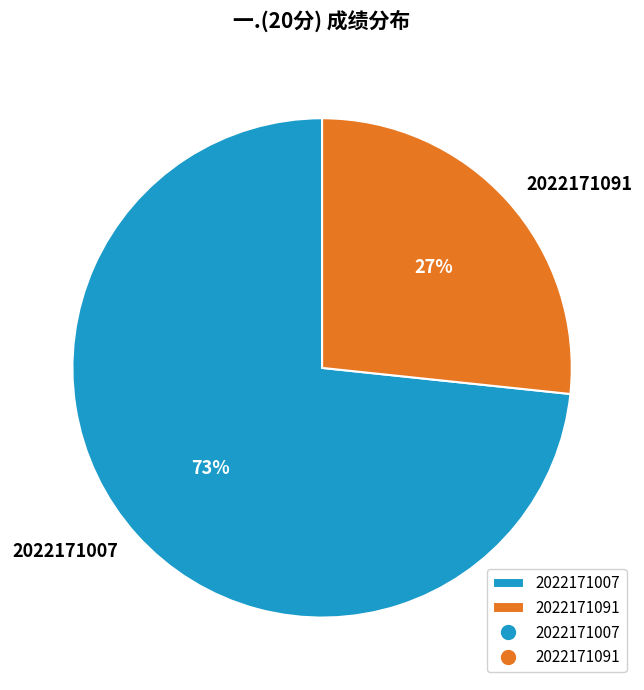

Which category accounts for the majority?

2022171007